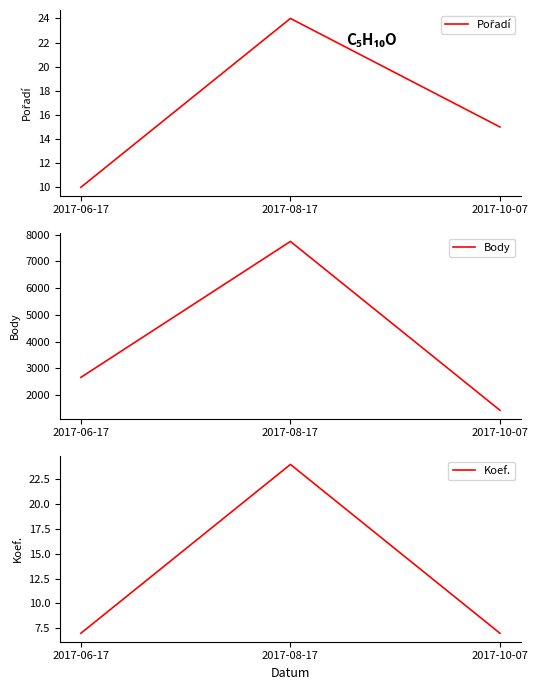

What is the sum of the Pořadí values at 2017-06-17 and 2017-08-17?

34